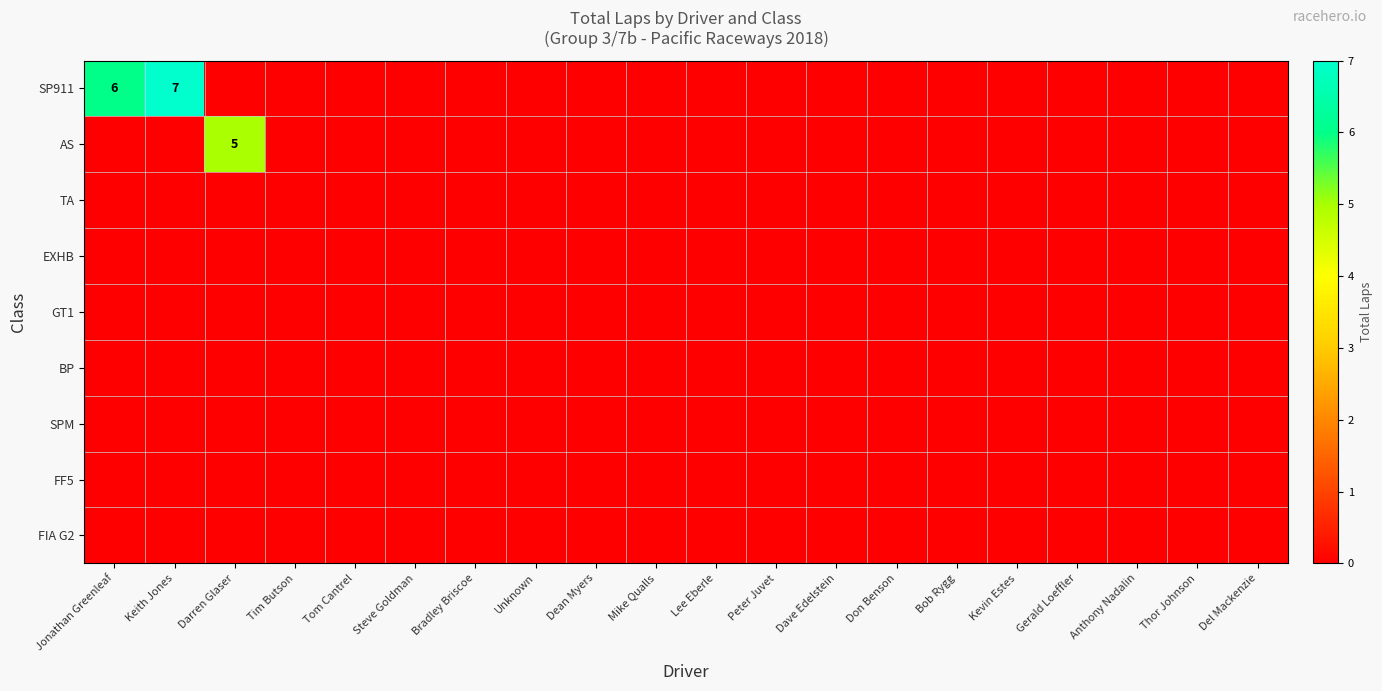

Which category has the lowest value in the row_7 series?

Jonathan Greenleaf